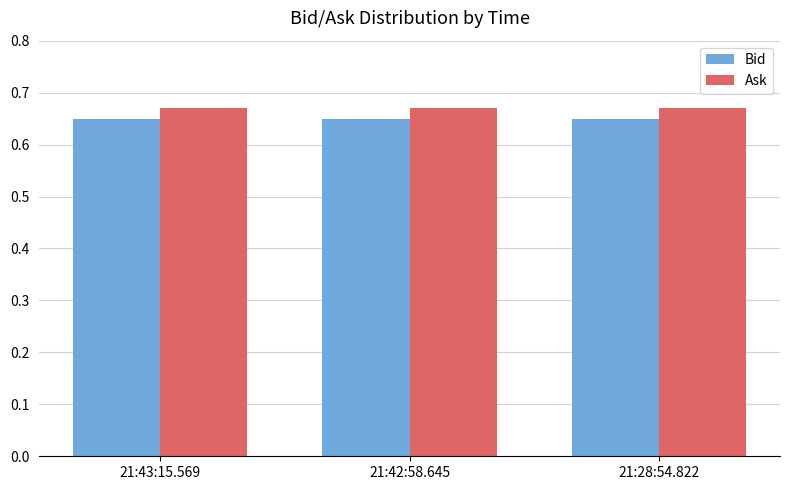

List the series in order of their overall mean, lowest first.

Bid, Ask